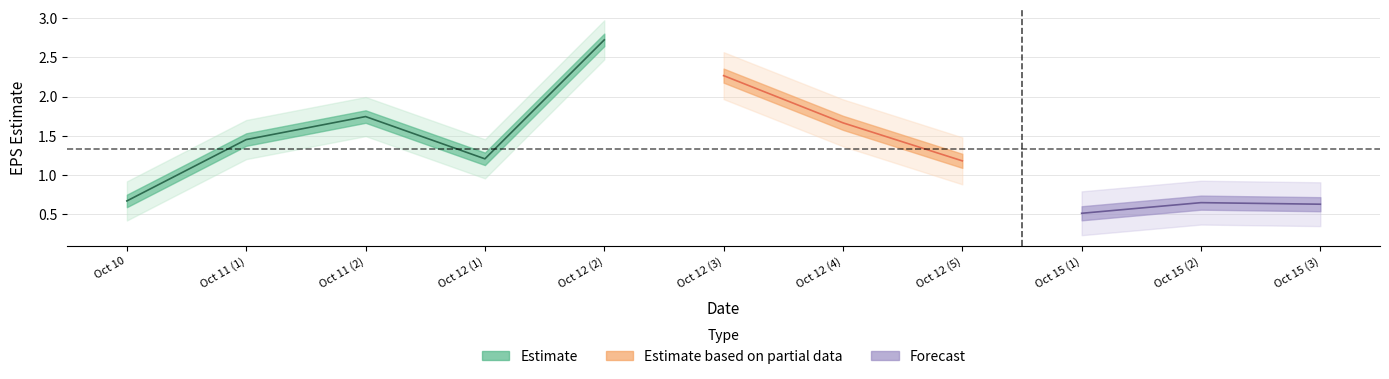

The value at 3 is 2.1. True or false?

False